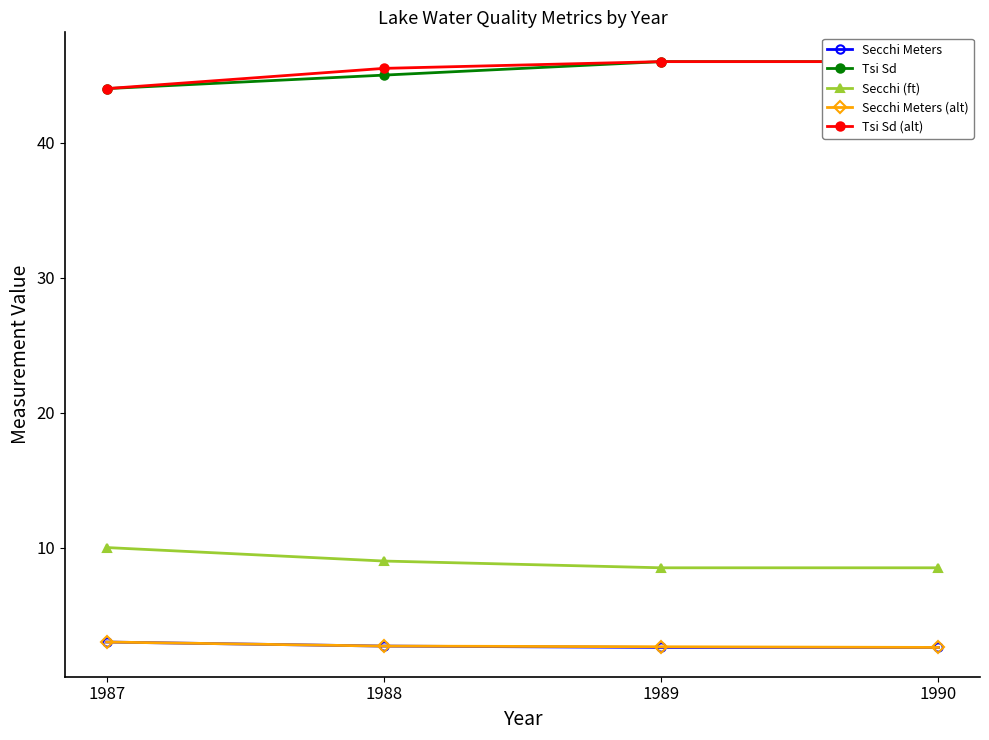

Which series has the largest range (max minus min)?

Tsi Sd